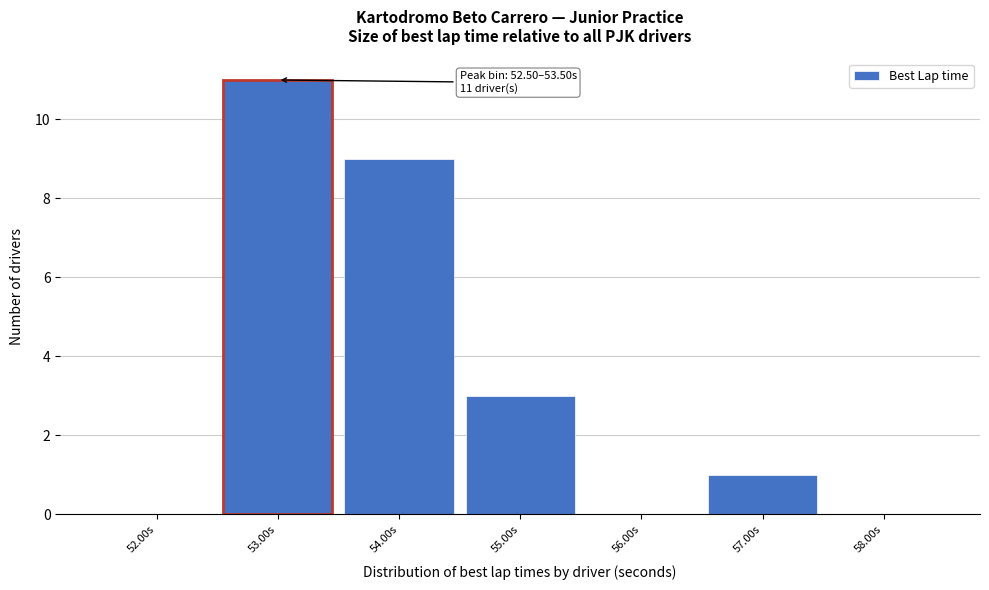

Over which range of the x-axis is the bar tallest?

52.5 to 53.5